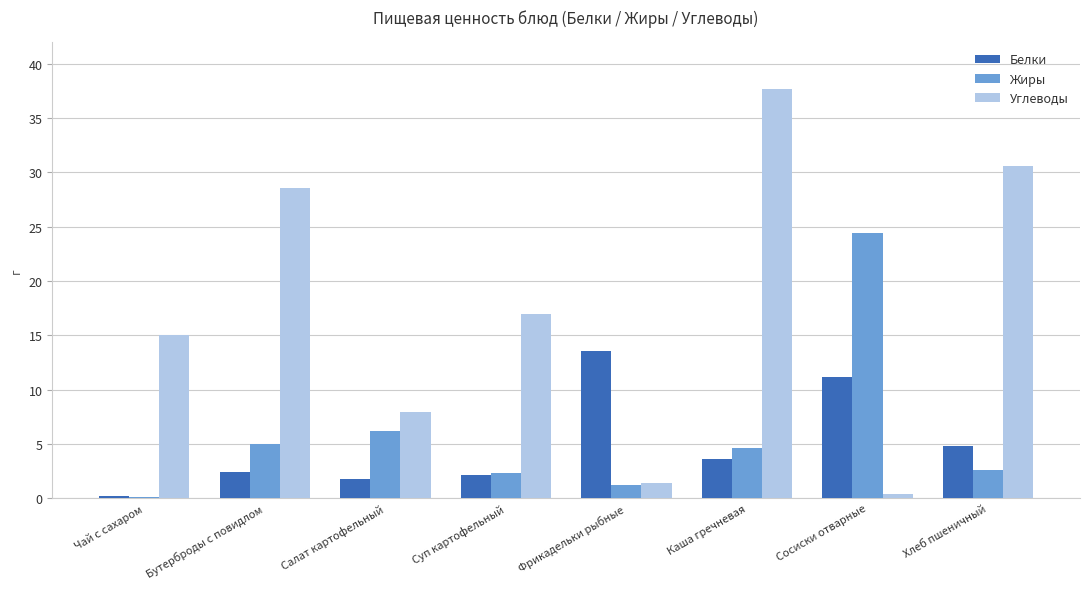

Read the Жиры value at Сосиски отварные.

24.4